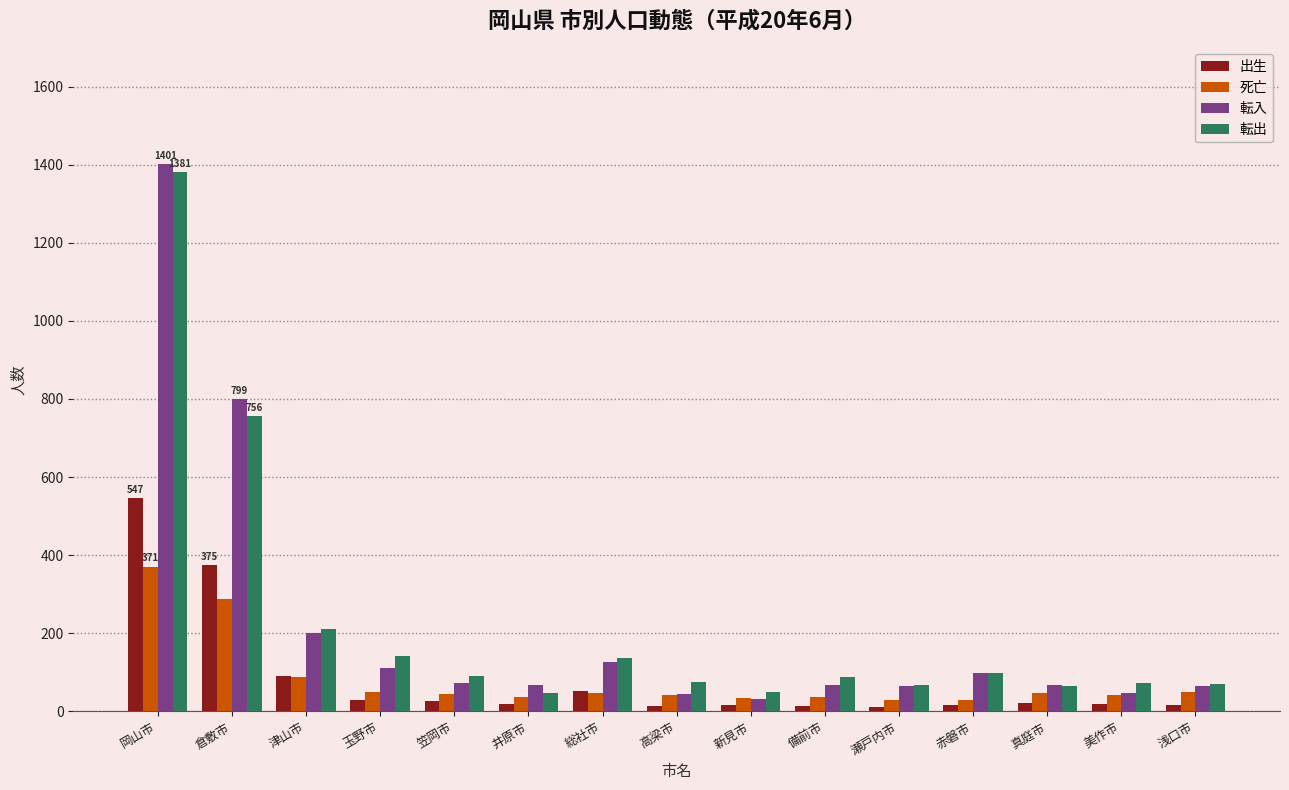

The value of 転入 at 高梁市 is 45. True or false?

True